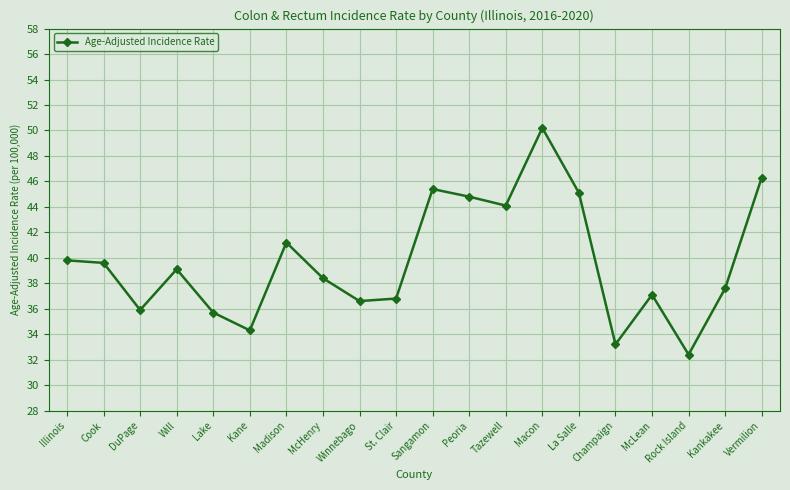

Where does the data first go above 39?

Illinois